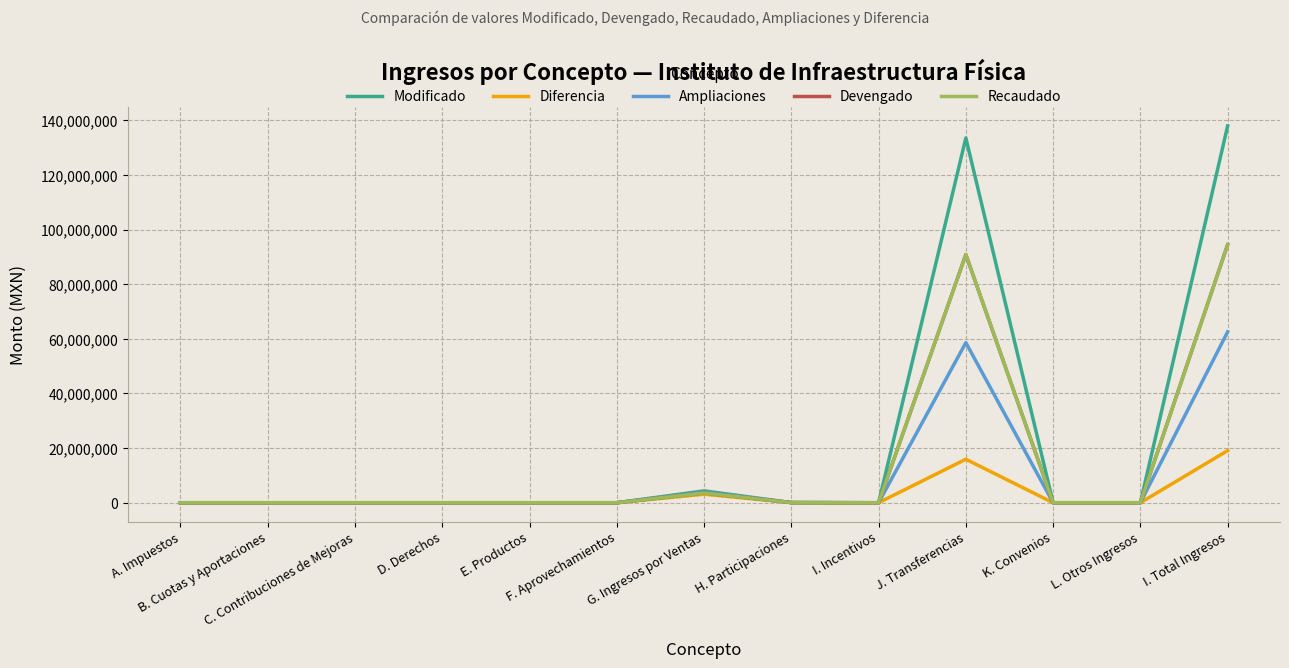

Read the Ampliaciones value at J. Transferencias.

58598883.7